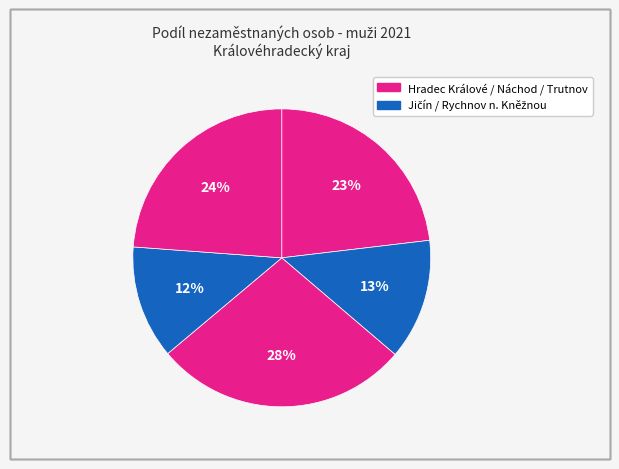

How many segments does this pie chart have?

5